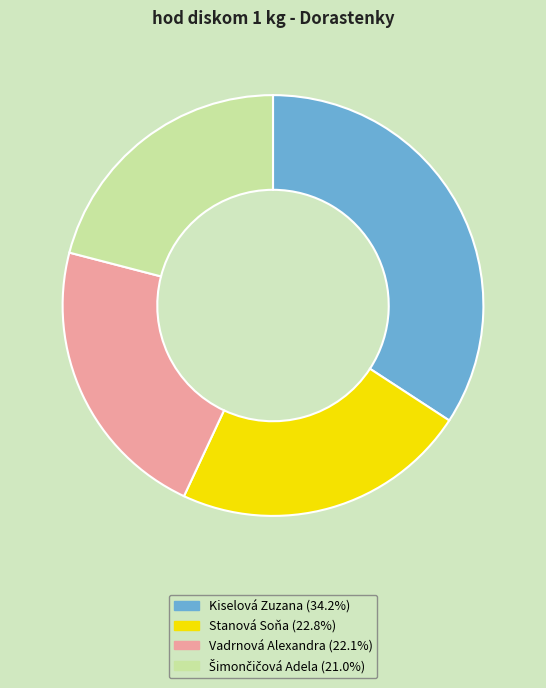

Combined, do Vadrnová Alexandra and Stanová Soňa account for over 50%?

No